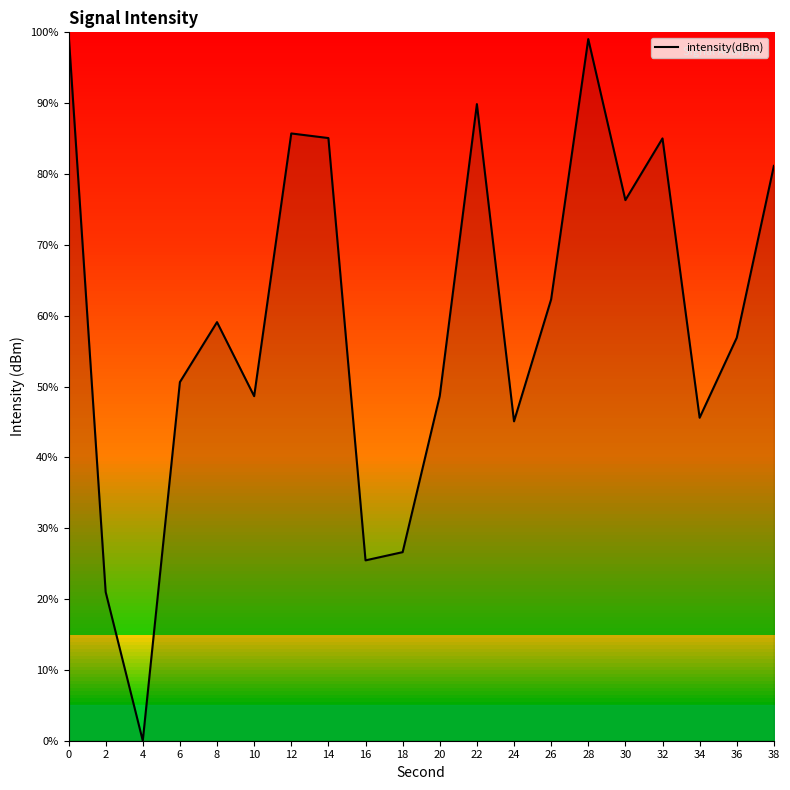

Between 6 and 36, which is larger?

36